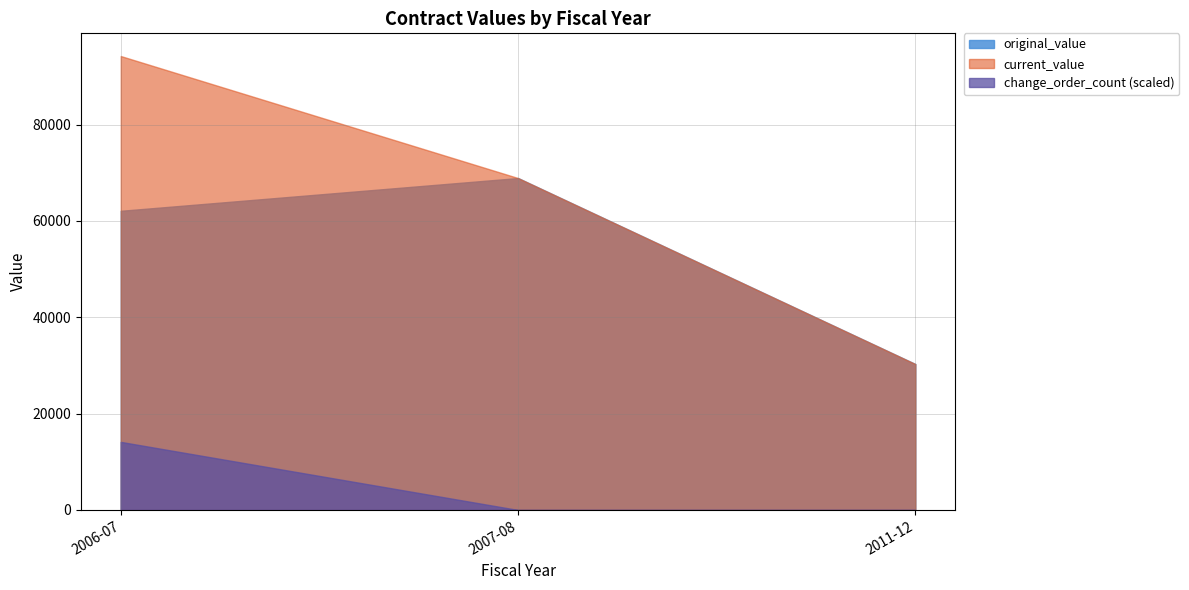

Which category has the highest value in the original_value series?

2007-08